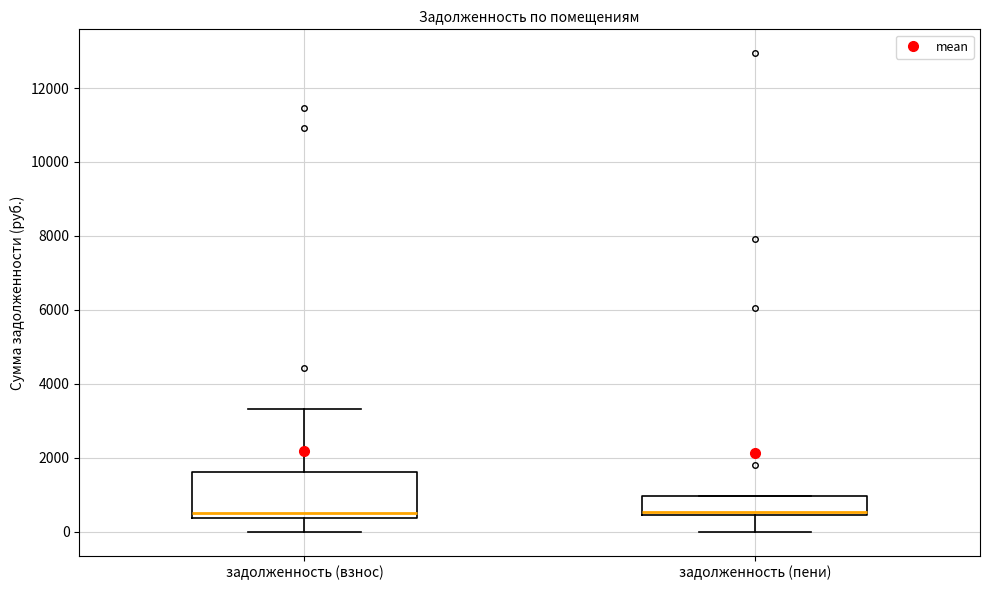

Where is the lower edge of the box for задолженность (пени) on the y-axis? The values are not printed on the chart, so give them approximately, as read against the axis.

400